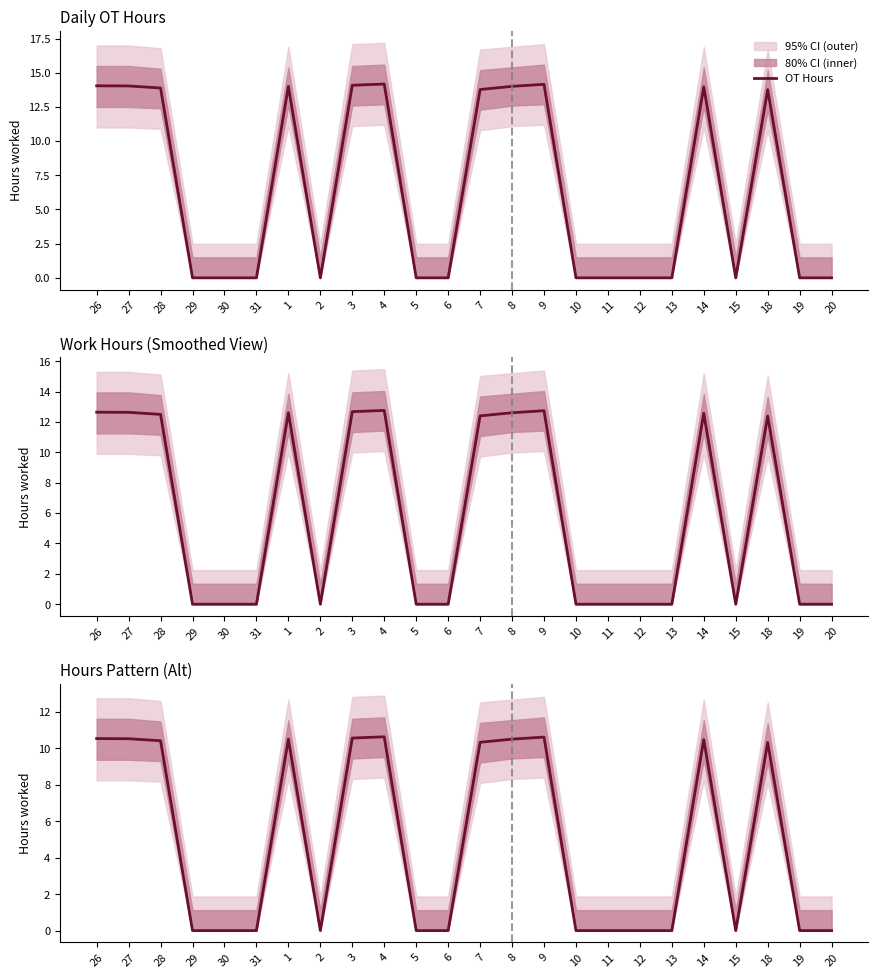

What is the difference between the maximum and second lowest values?

10.6